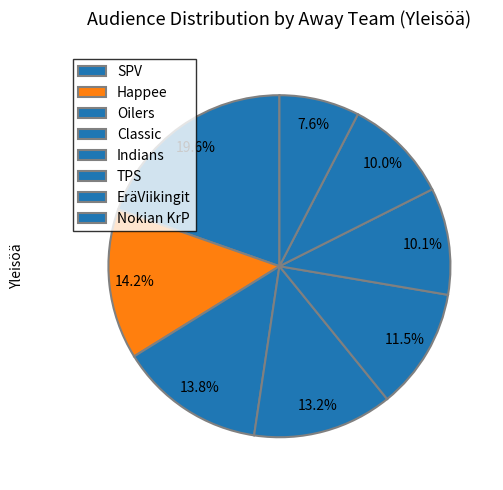

Count the number of slices in the pie.

8